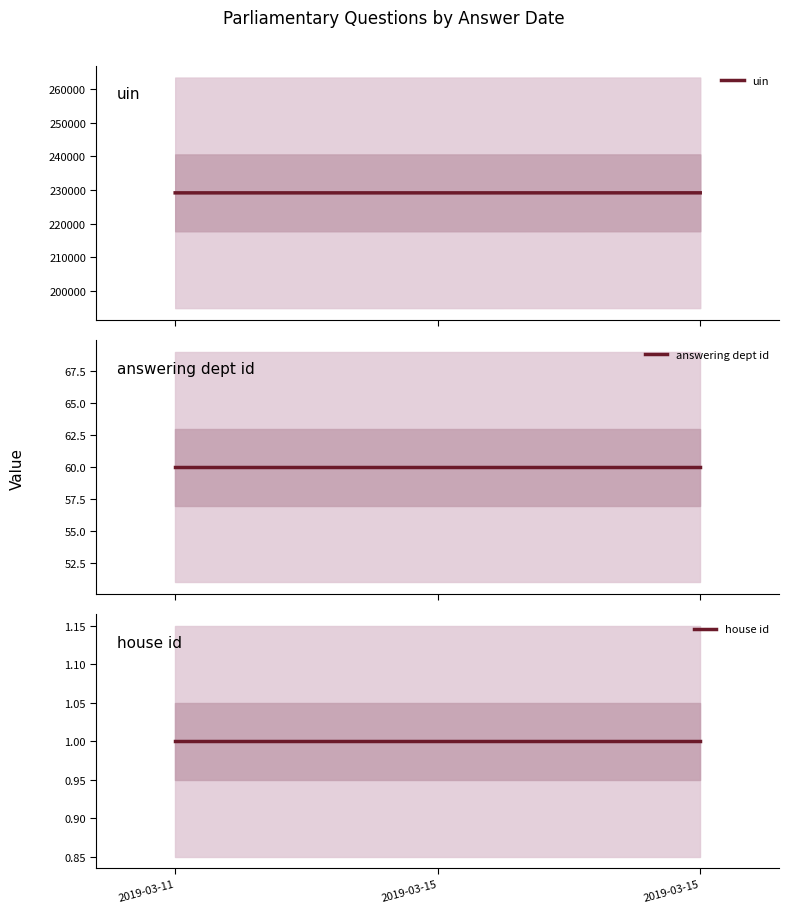

Rank the series at 2019-03-15 from highest to lowest value.

uin, answering dept id, house id